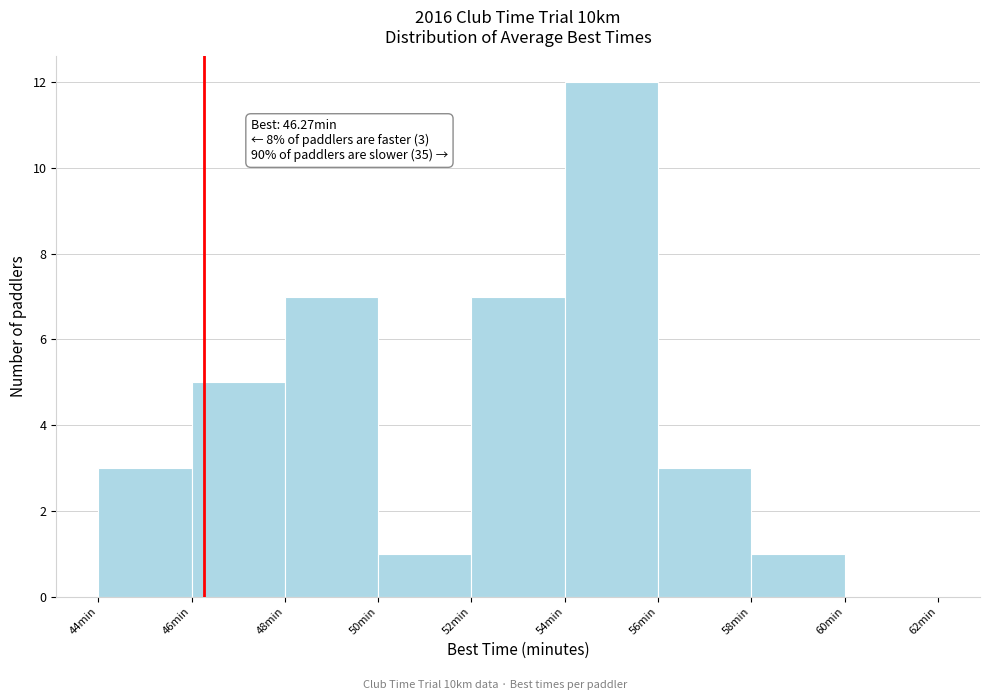

Over which range of the x-axis is the bar tallest?

54 to 56